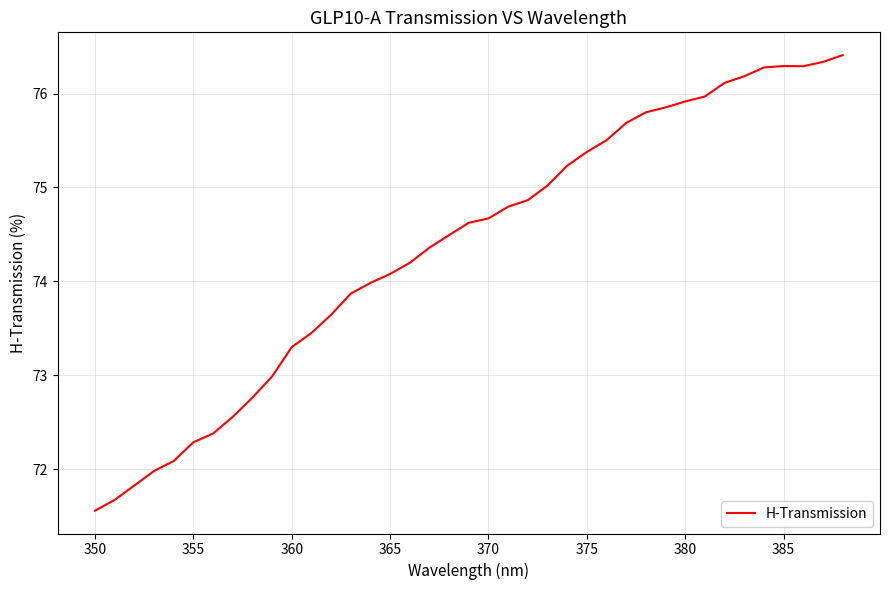

What is the greatest value displayed?

76.4